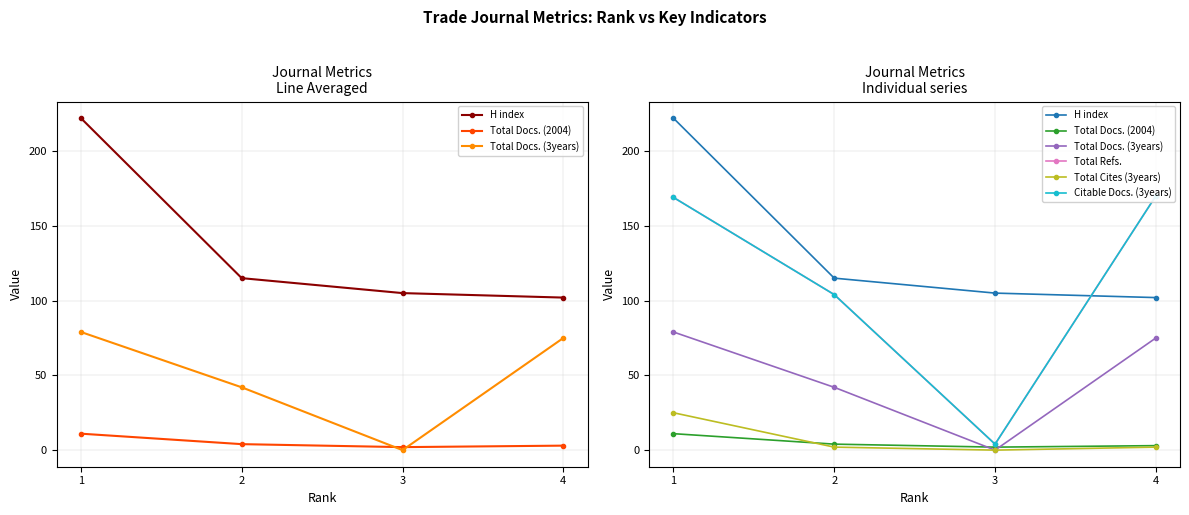

At 4, list the series in order from largest to smallest.

Total Refs., Citable Docs. (3years), H index, Total Docs. (3years), Total Docs. (2004), Total Cites (3years)